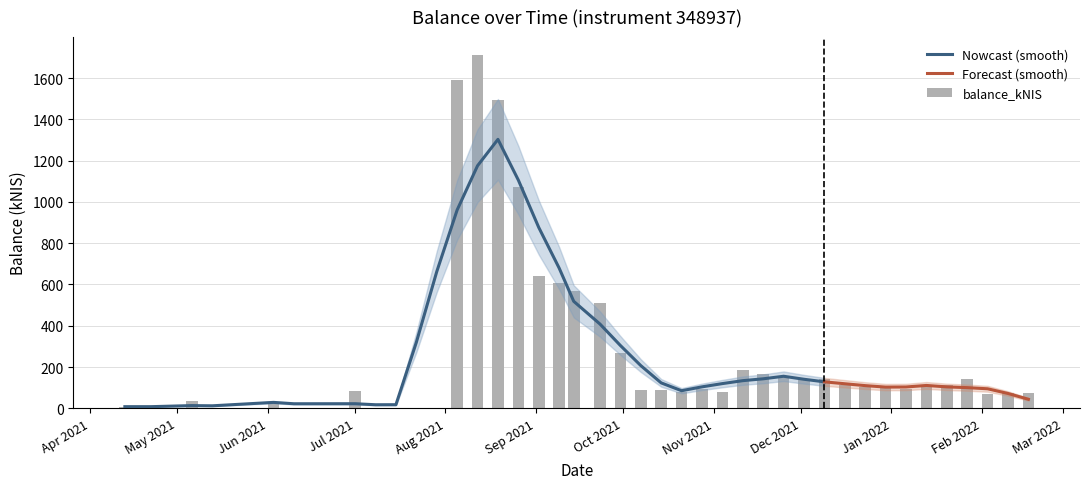

What is the difference between the maximum and minimum values?

1713.1